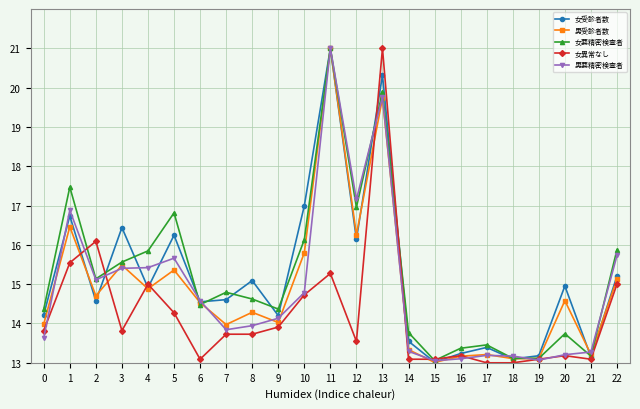

How many series are shown in this chart?

5